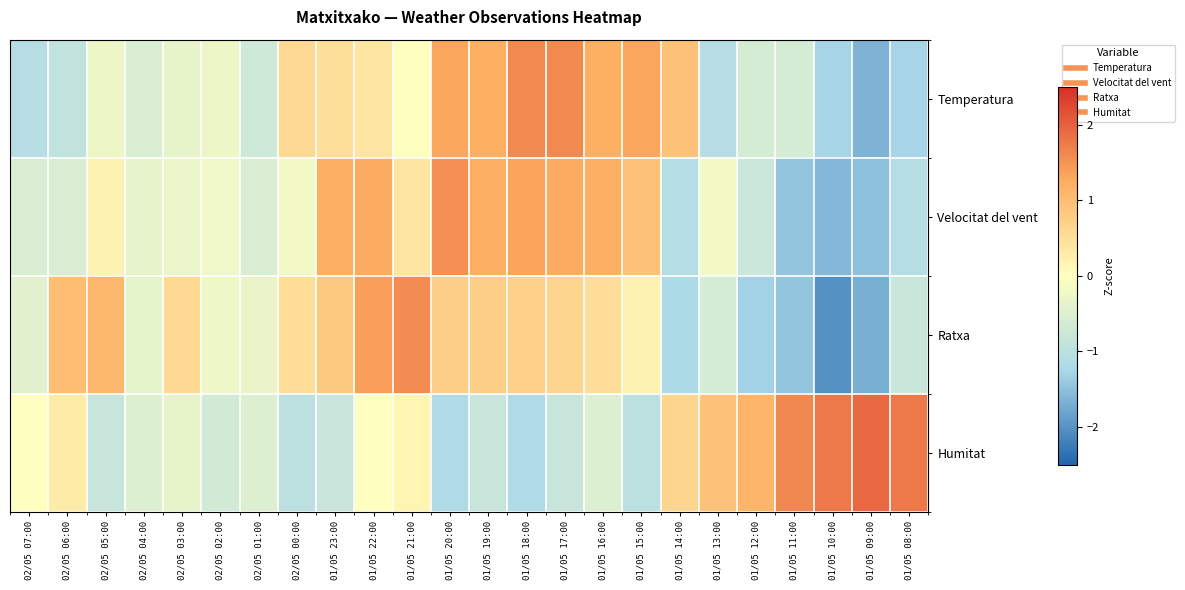

List the series in order of their peak value, lowest first.

Velocitat del vent, Ratxa, Temperatura, Humitat